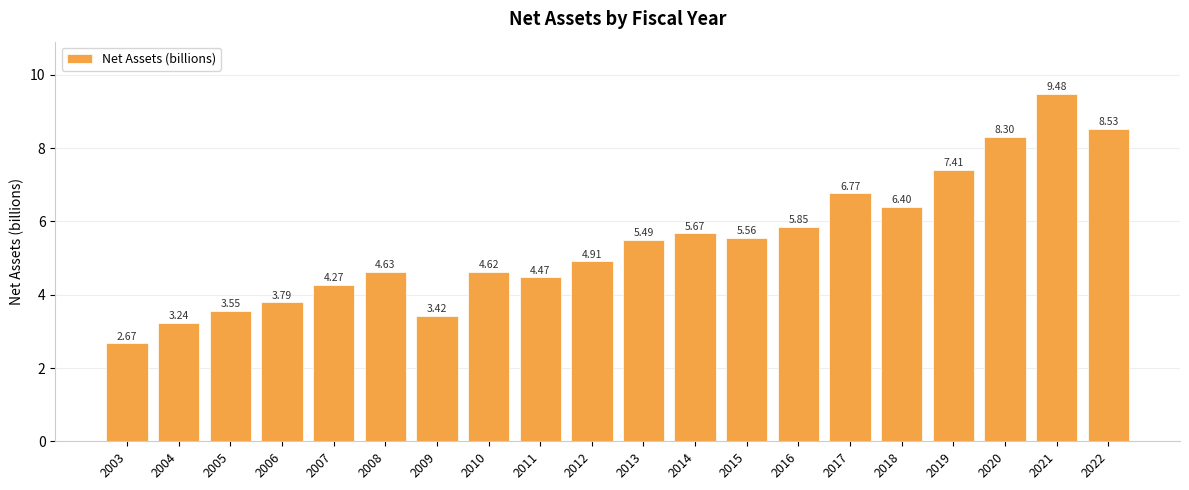

What value does the data have at 2009?

3.4